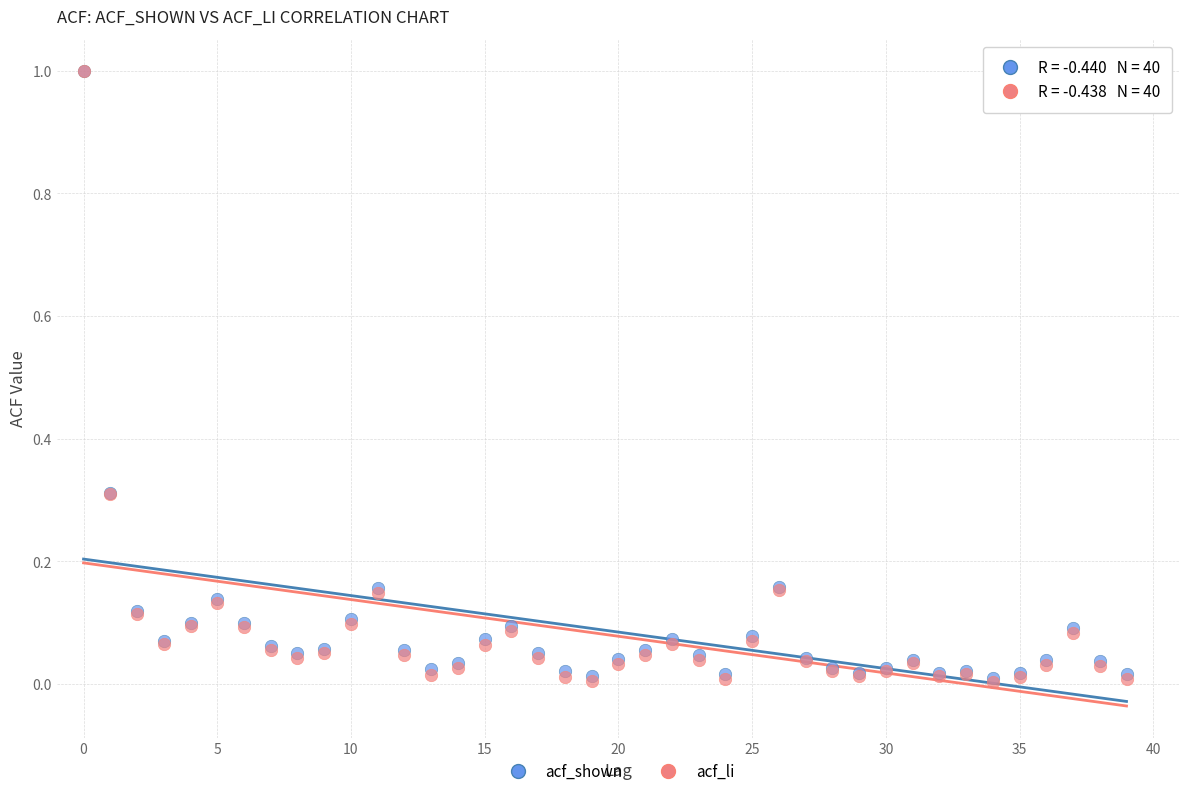

Which series has the largest Y range (max minus min)?

acf_li